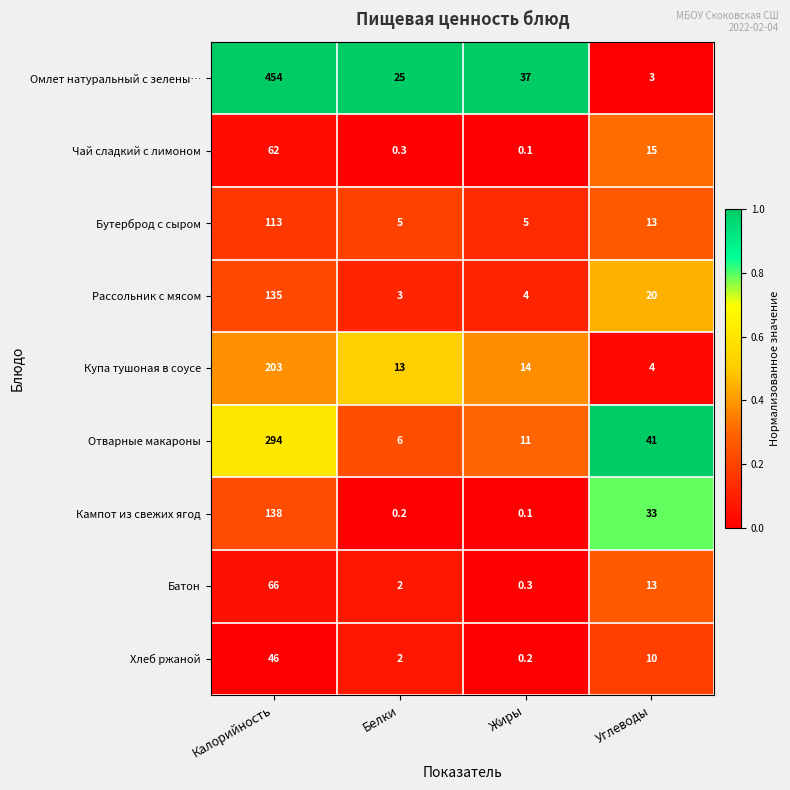

Which series has the largest total across all categories?

Омлет натуральный с зелены…